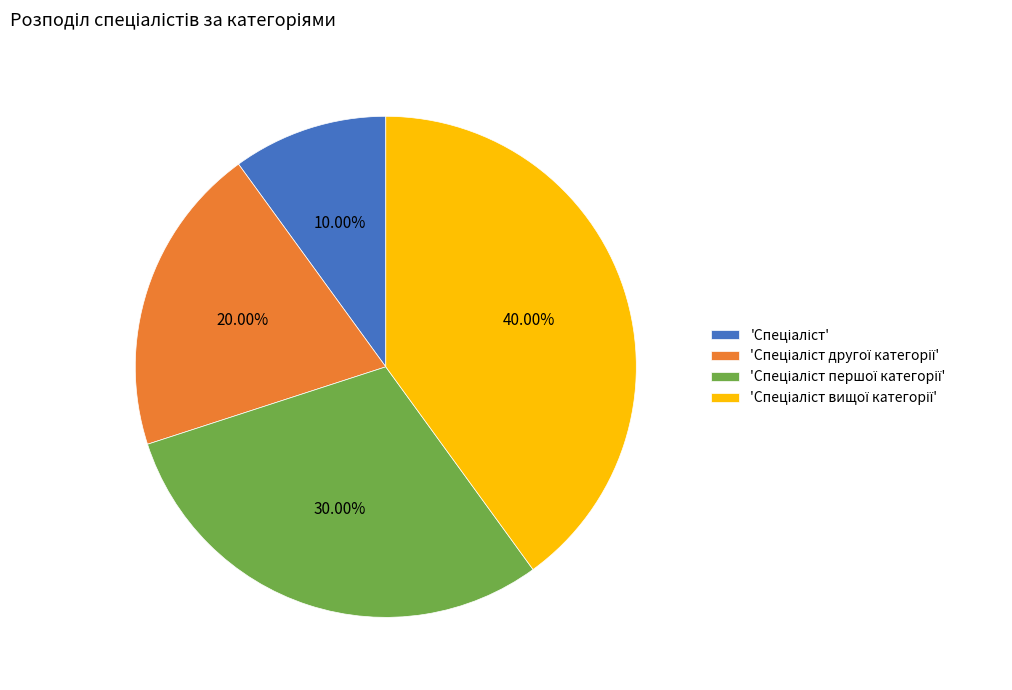

Is there a majority slice in this chart?

No